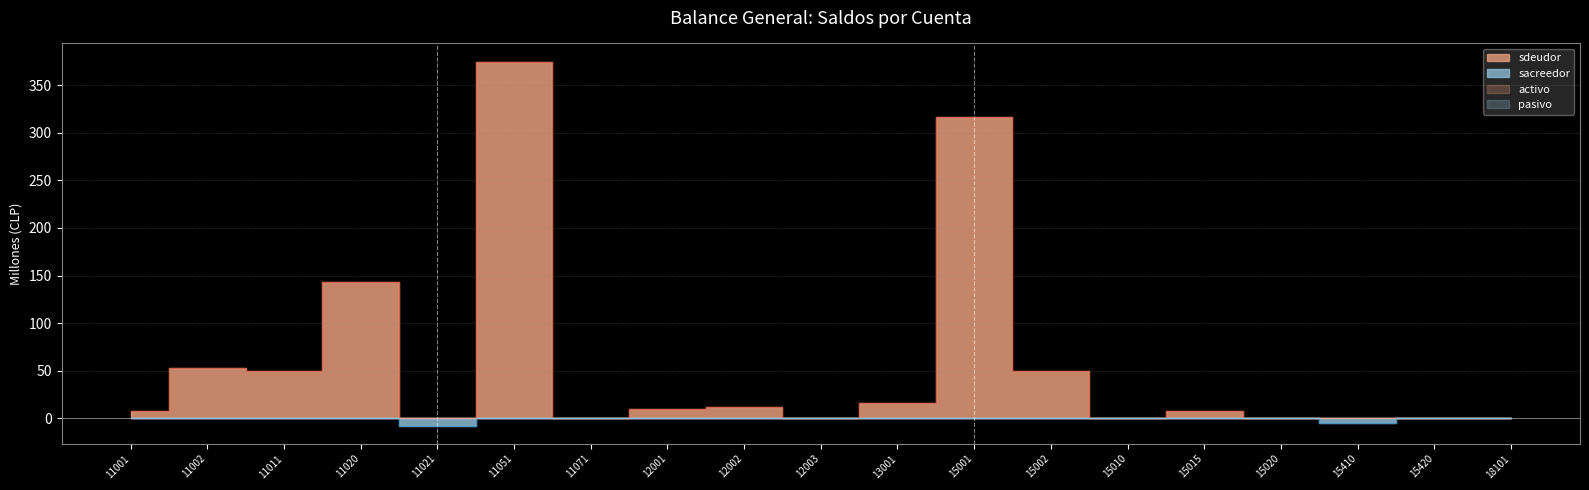

In sdeudor, how many points are lower than both neighbors (excluding endpoints)?

5